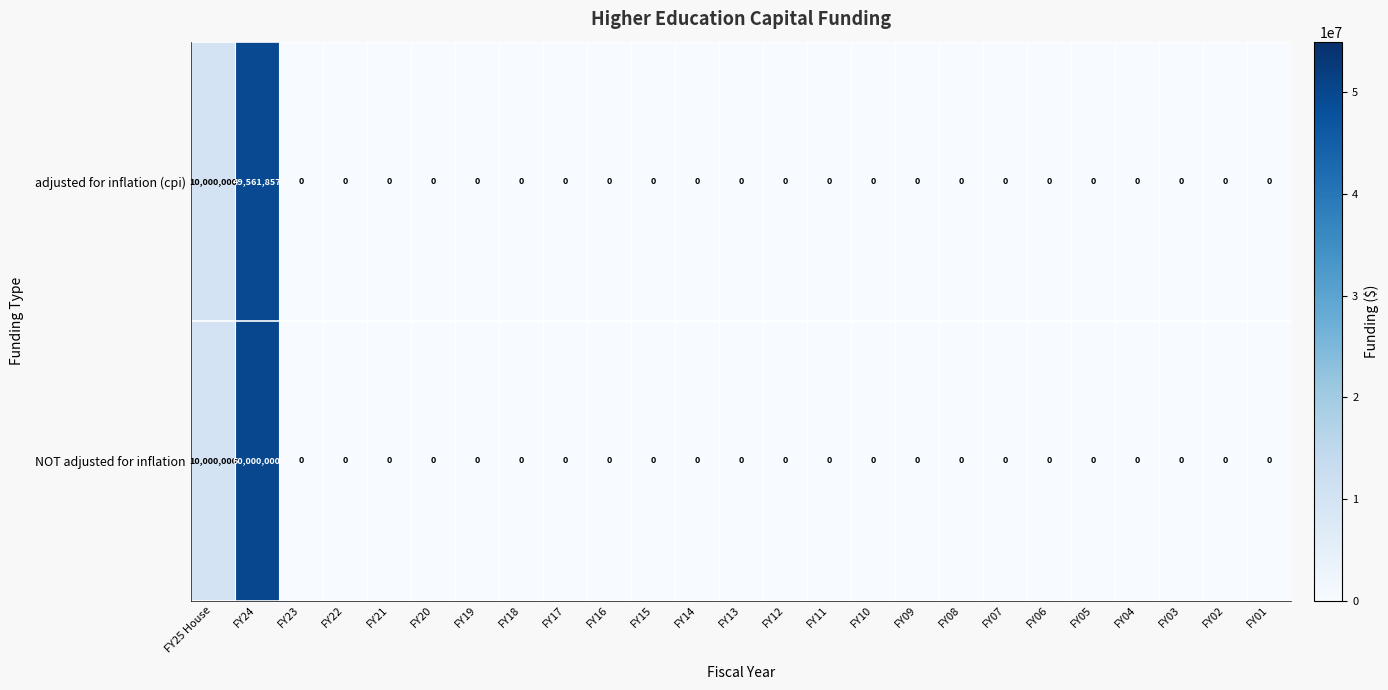

What is the greatest value displayed?

50000000